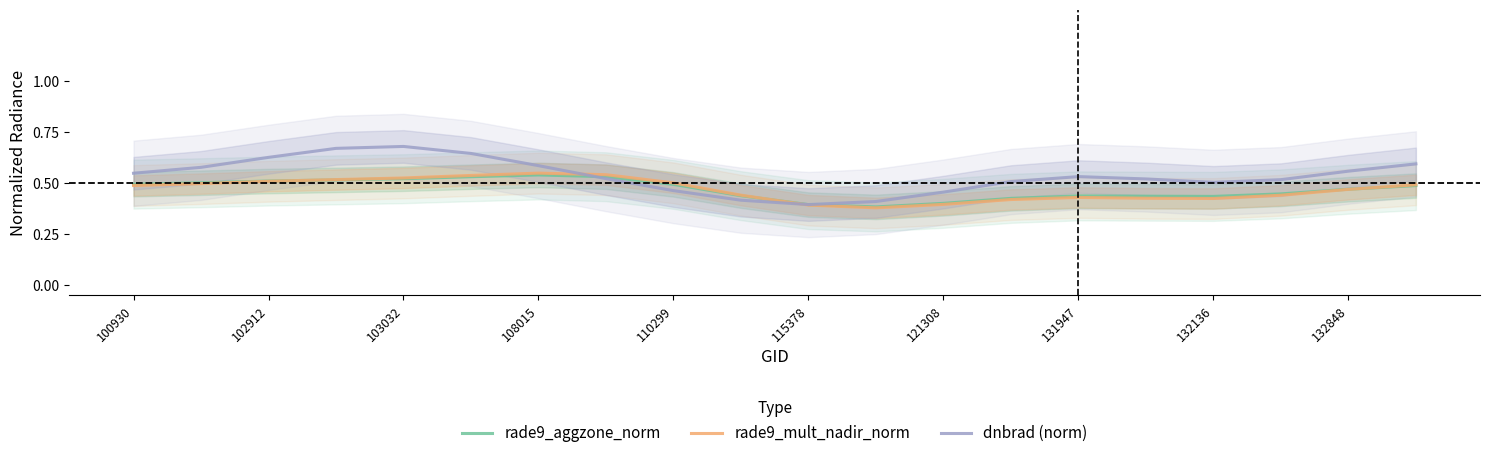

List the series in order of their peak value, highest first.

dnbrad (norm), rade9_mult_nadir_norm, rade9_aggzone_norm